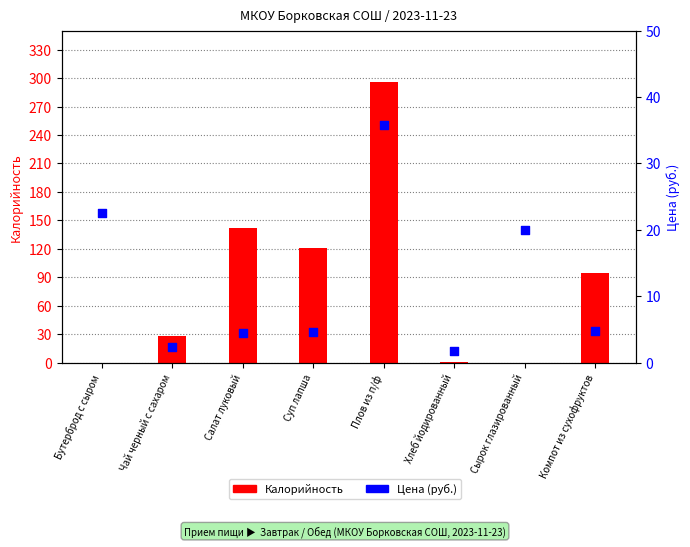

Which series contains the highest Y value?

Калорийность